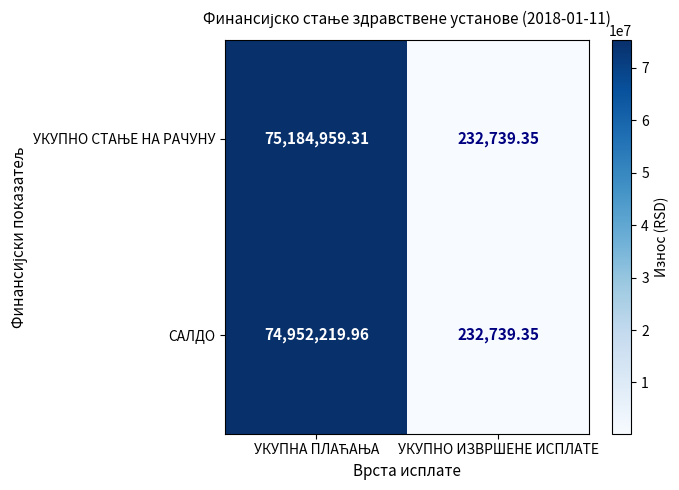

At which label is САЛДО closest to 37592479?

УКУПНО ИЗВРШЕНЕ ИСПЛАТЕ